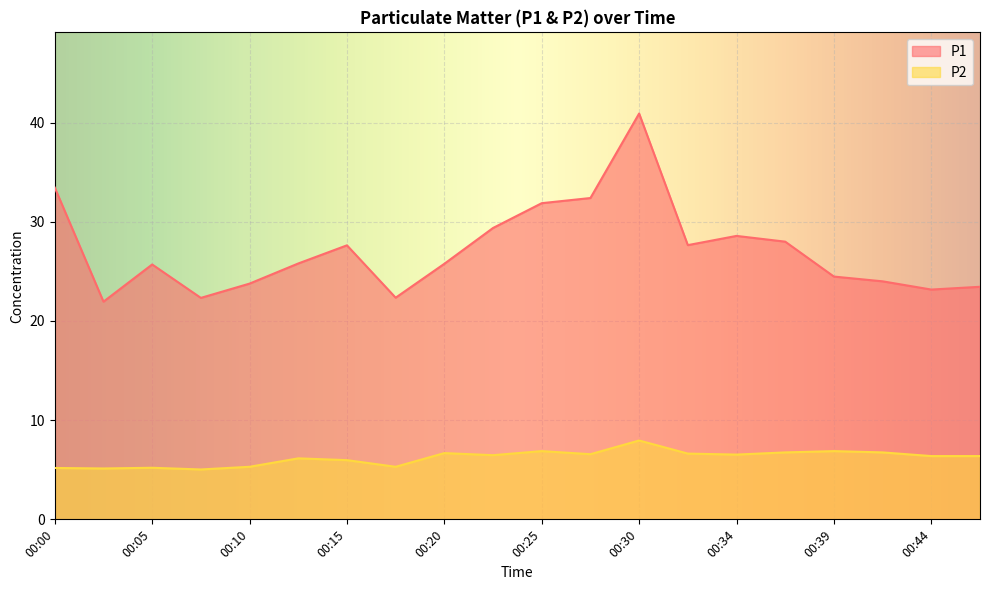

At which category does P1 reach its first local peak?

00:05